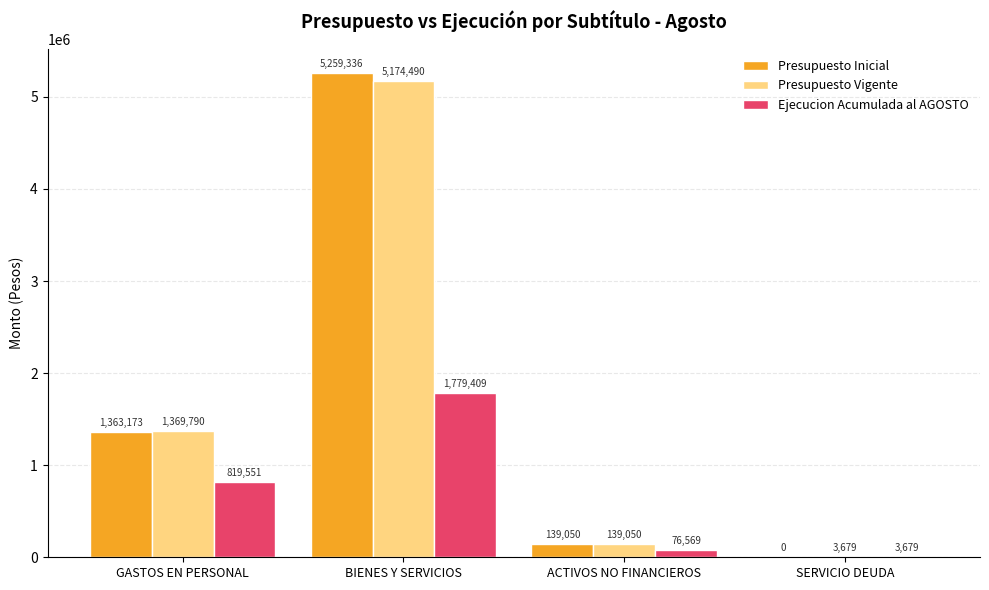

Between GASTOS EN PERSONAL and ACTIVOS NO FINANCIEROS, which series saw the biggest shift?

Presupuesto Vigente